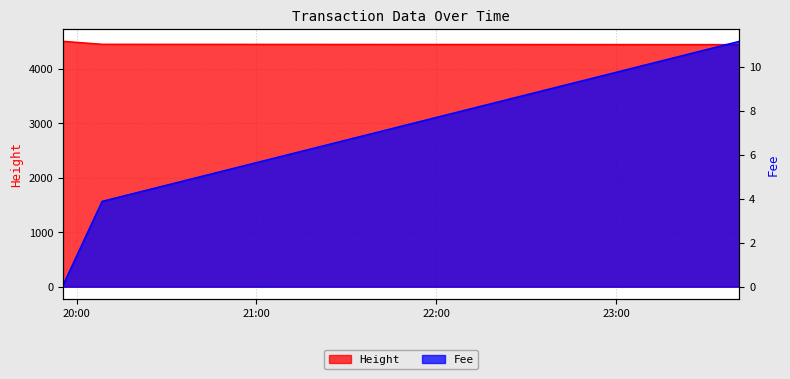

At which label is Height closest to 4479?

2019-01-22 20:08:29